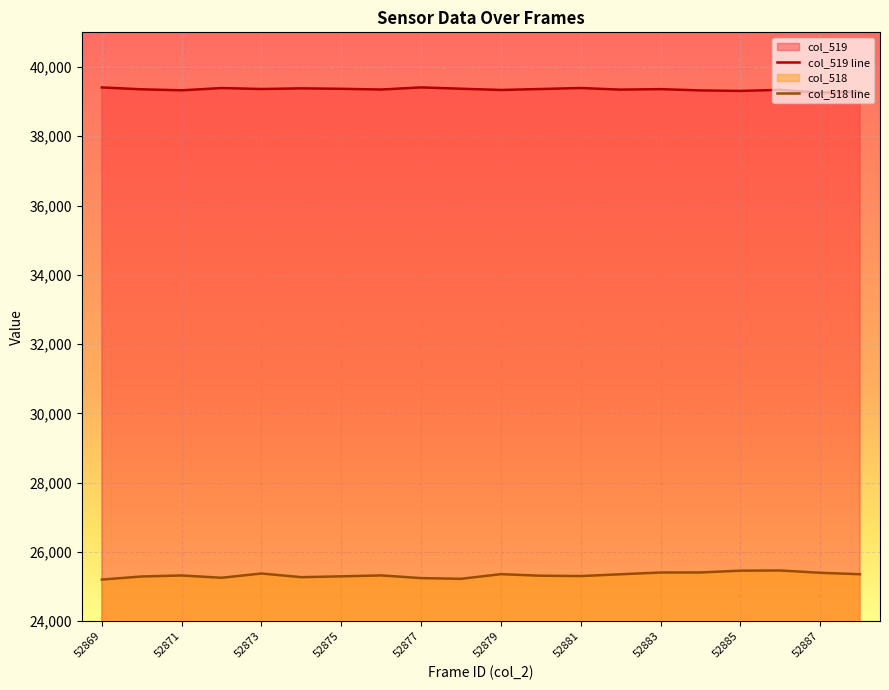

What are all the series names shown in the legend?

col_519 line, col_518 line